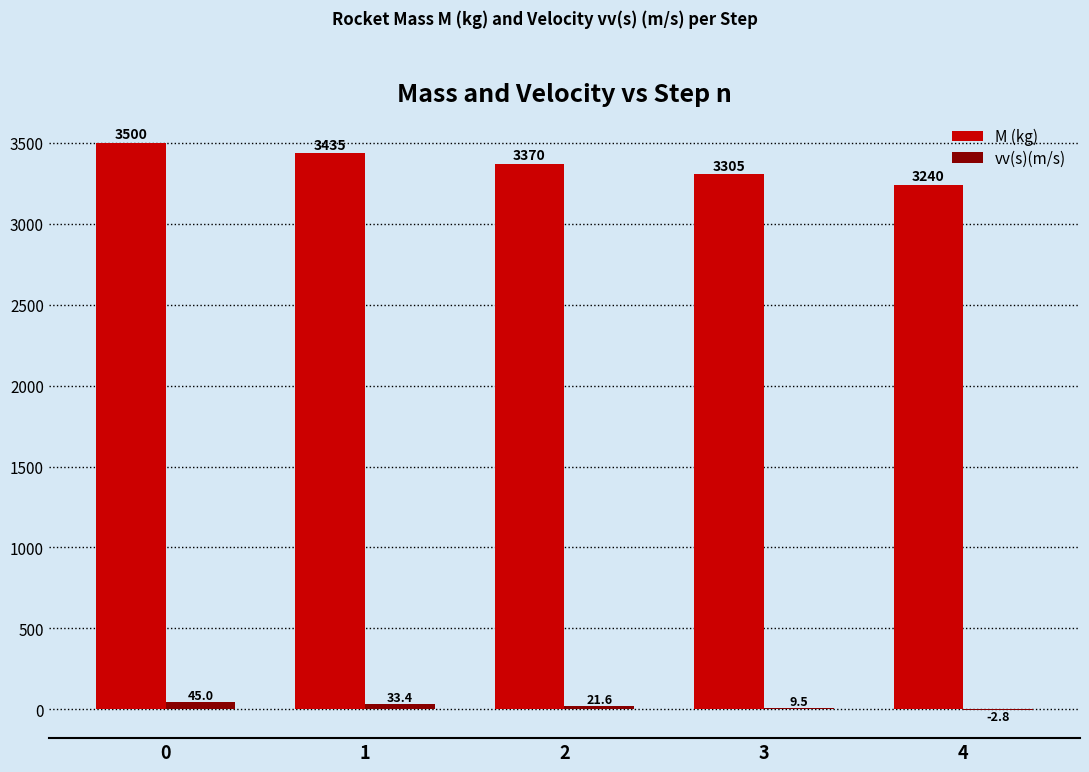

What are all the series names shown in the legend?

M (kg), vv(s)(m/s)